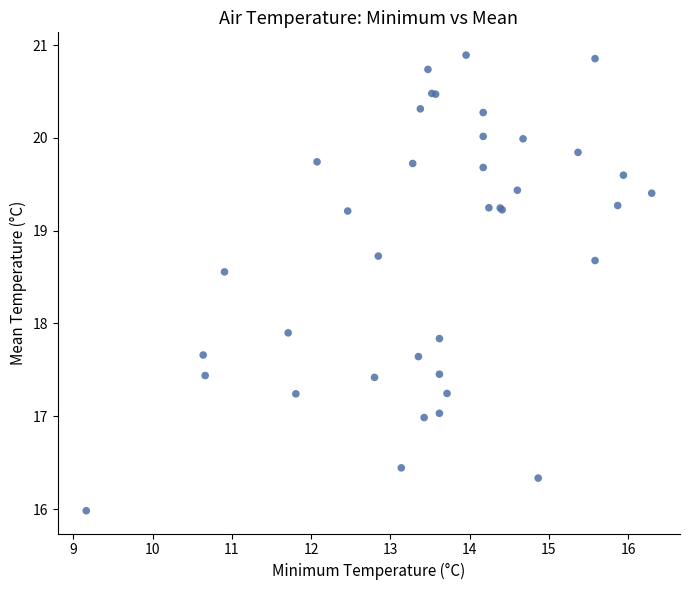

What Y value in the scatter plot is closest to 18?

17.9